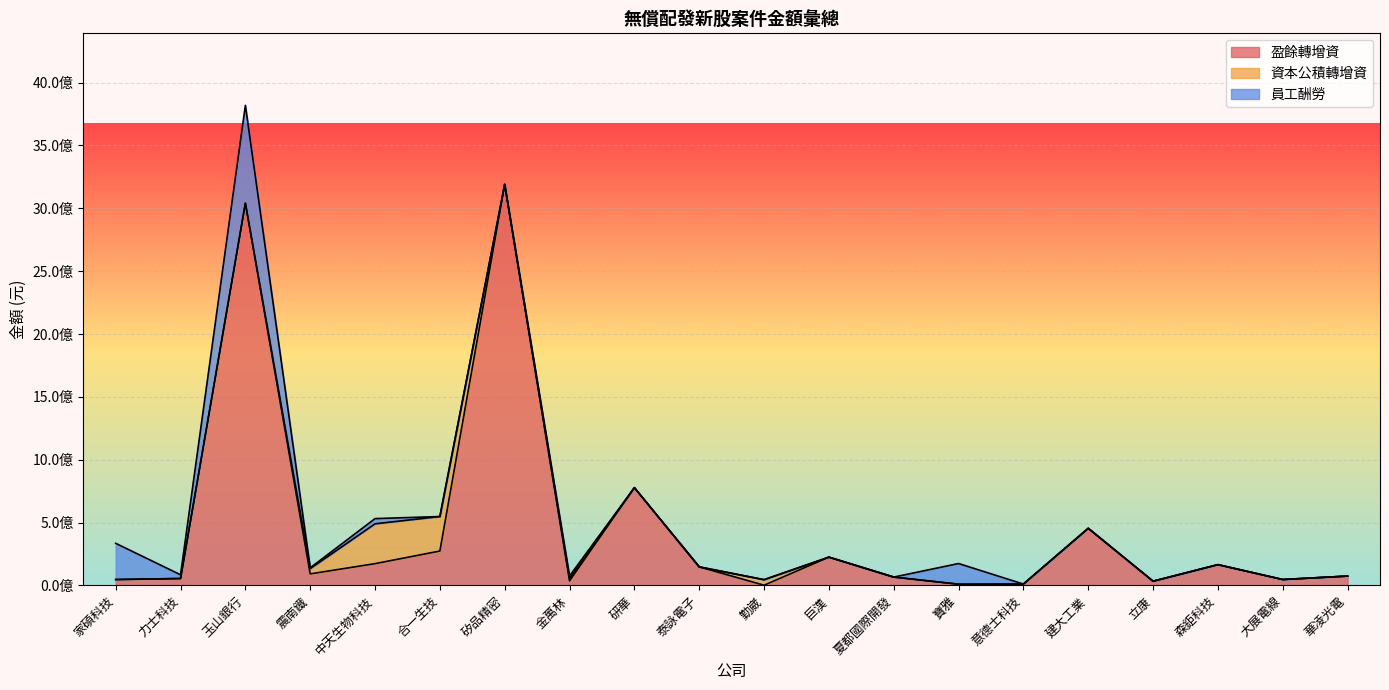

What are all the series names shown in the legend?

盈餘轉增資, 資本公積轉增資, 員工酬勞